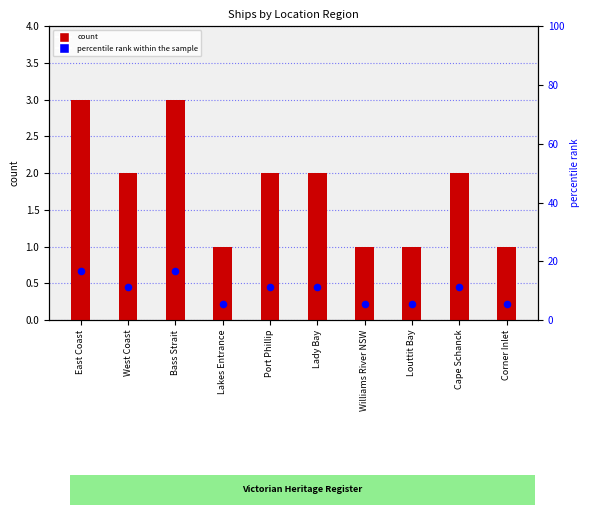

What are all the series names shown in the legend?

count, percentile rank within the sample